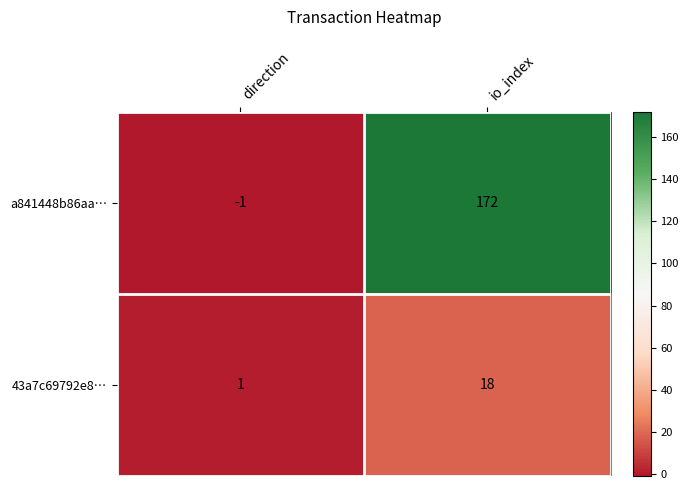

Reading right to left, extract all data points from this chart.

a841448b86aa…: io_index=172	direction=-1
43a7c69792e8…: io_index=18	direction=1